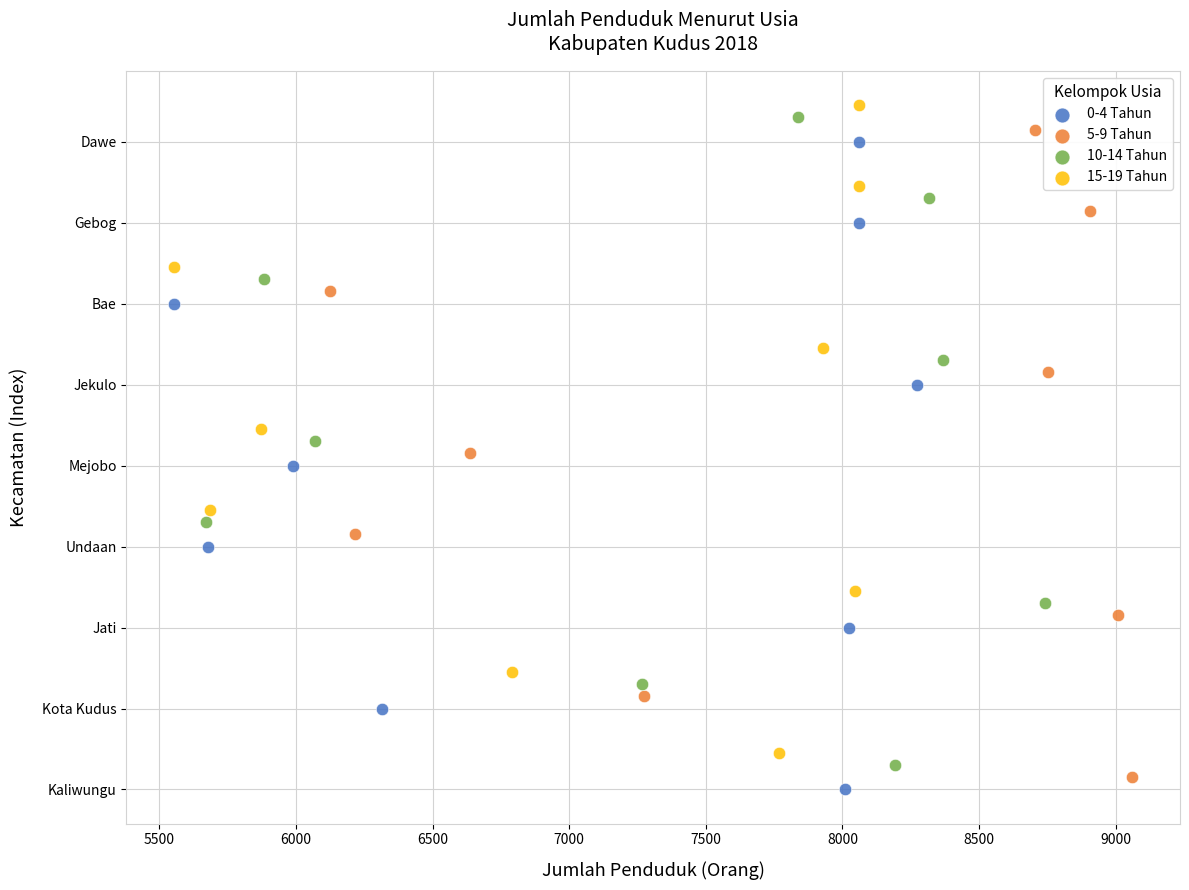

What are all the series names shown in the legend?

0-4 Tahun, 5-9 Tahun, 10-14 Tahun, 15-19 Tahun